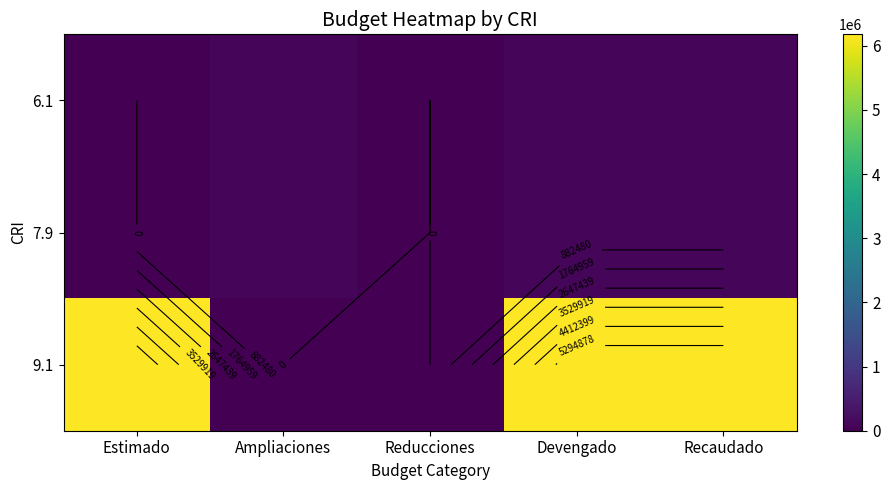

Which category has the highest value in the 6.1 series?

Ampliaciones